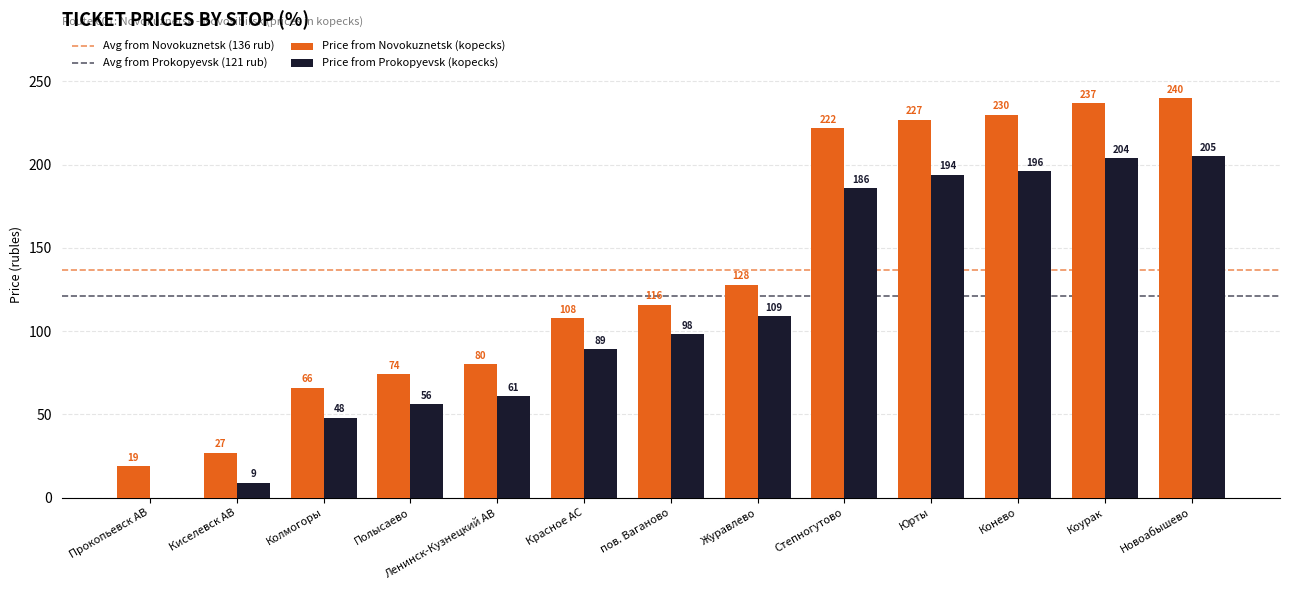

What is the maximum value shown in the chart?

24000